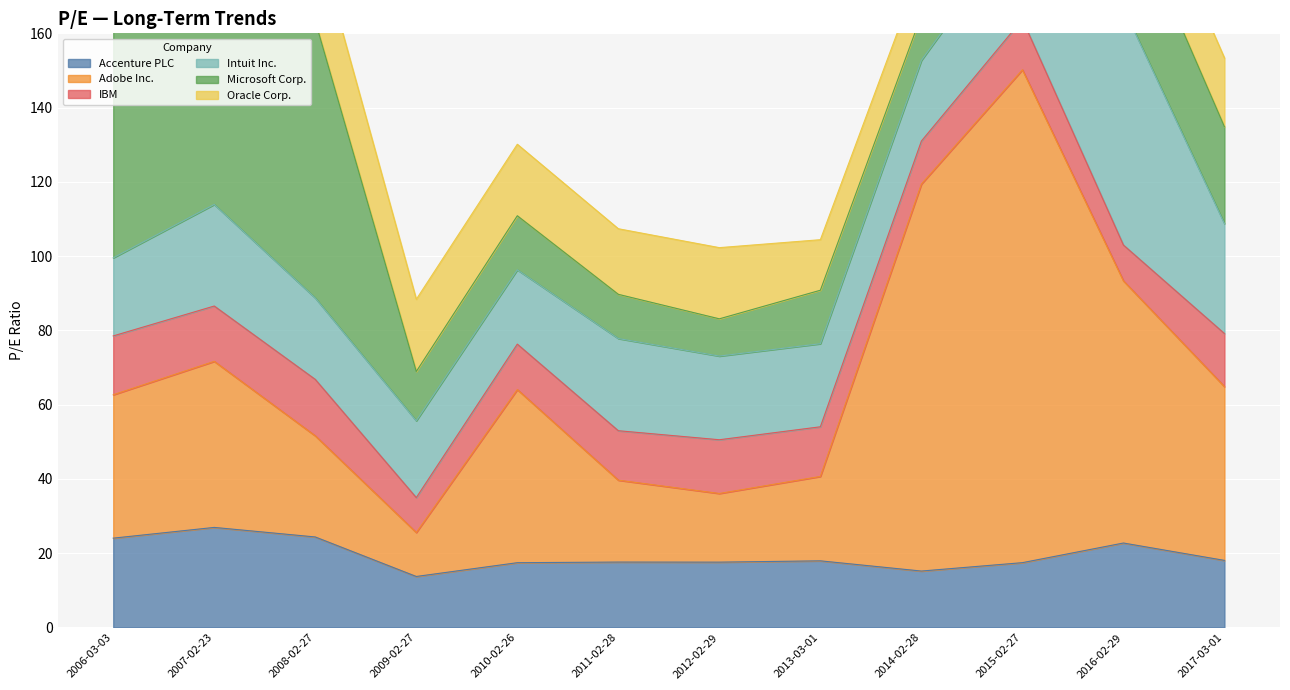

True or false: Intuit Inc. and Adobe Inc. intersect in this chart.

True